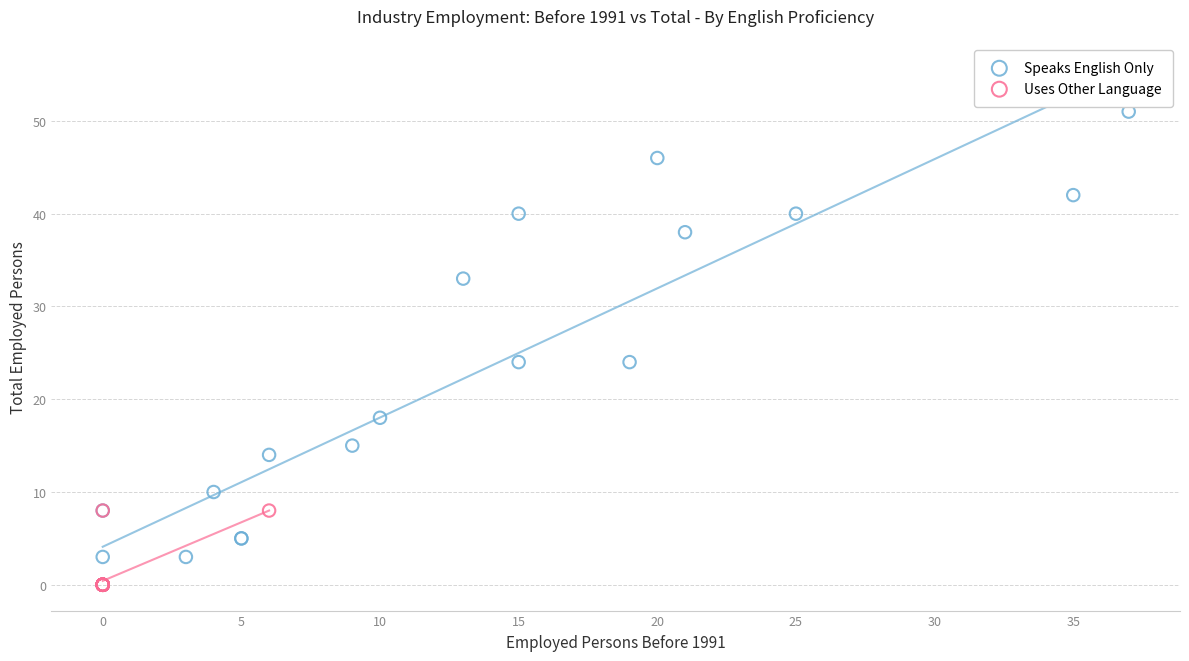

Which series has the widest spread of Y values?

Speaks English Only